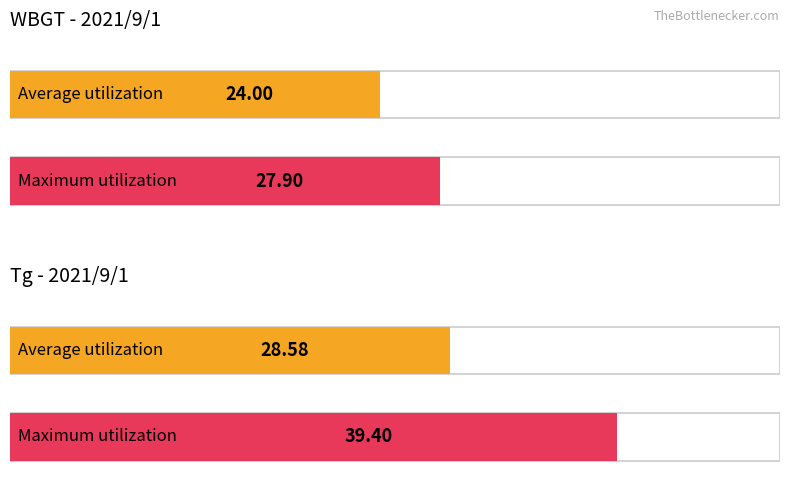

Is the value of Tg at 17:00 greater than the value of WBGT at 3:00?

Yes